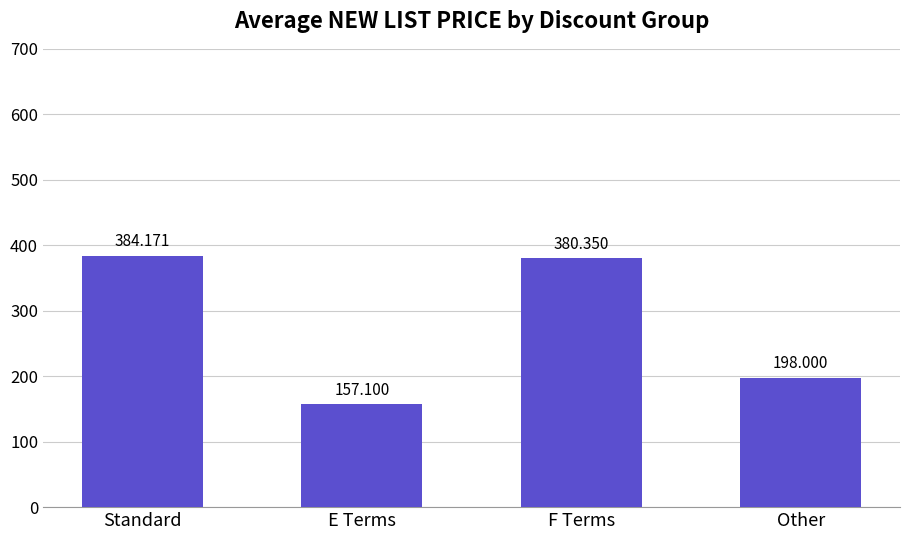

Count the number of values greater than 380.

2